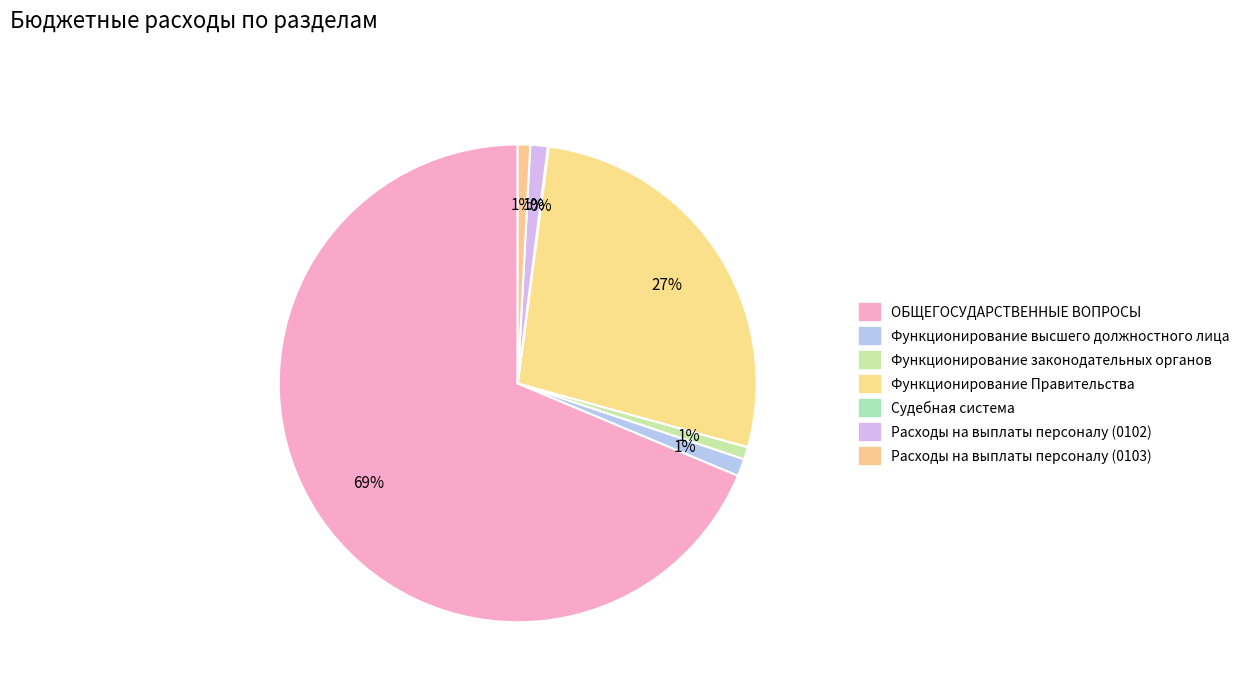

The ОБЩЕГОСУДАРСТВЕННЫЕ ВОПРОСЫ slice represents 83% of the pie. True or false?

False